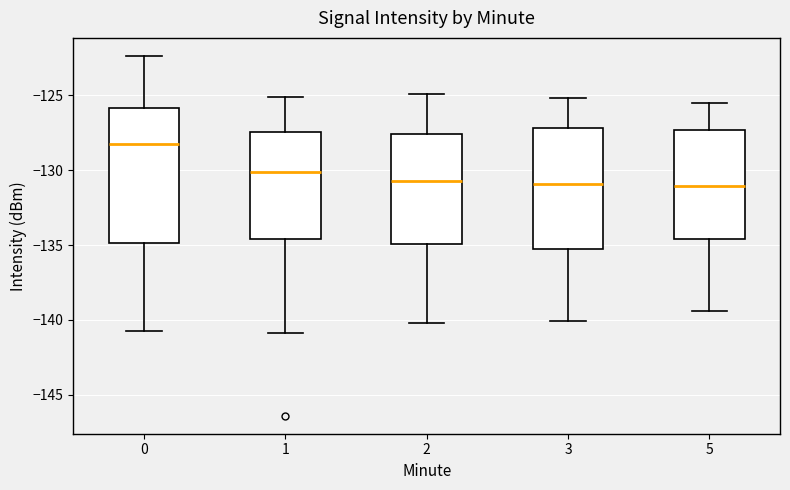

Where is the upper edge of the box at x = 0 on the y-axis? The values are not printed on the chart, so give them approximately, as read against the axis.

-126.0